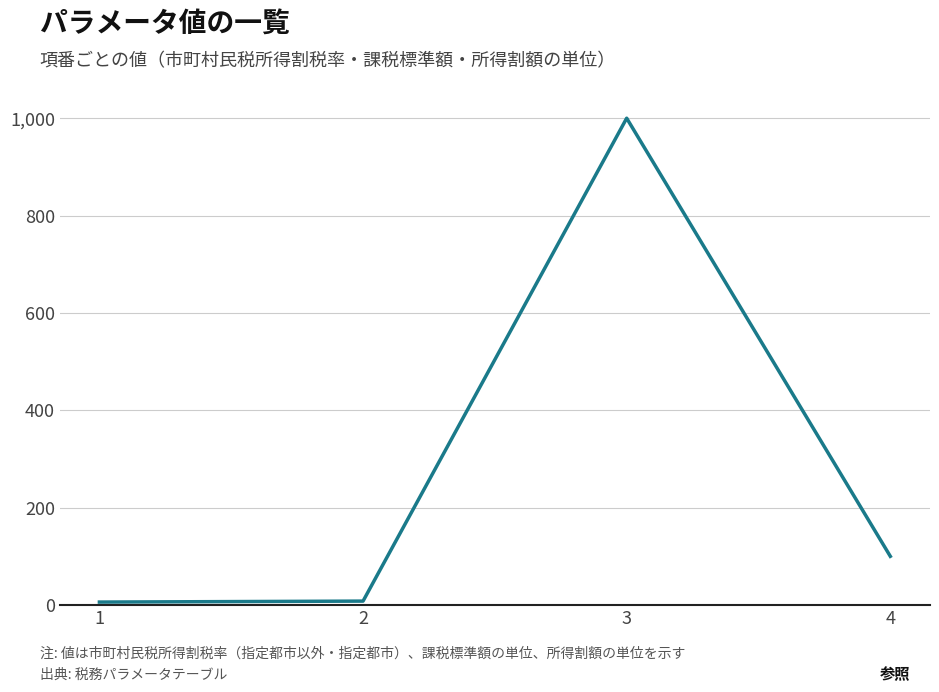

What is the difference between the maximum and minimum values?

994